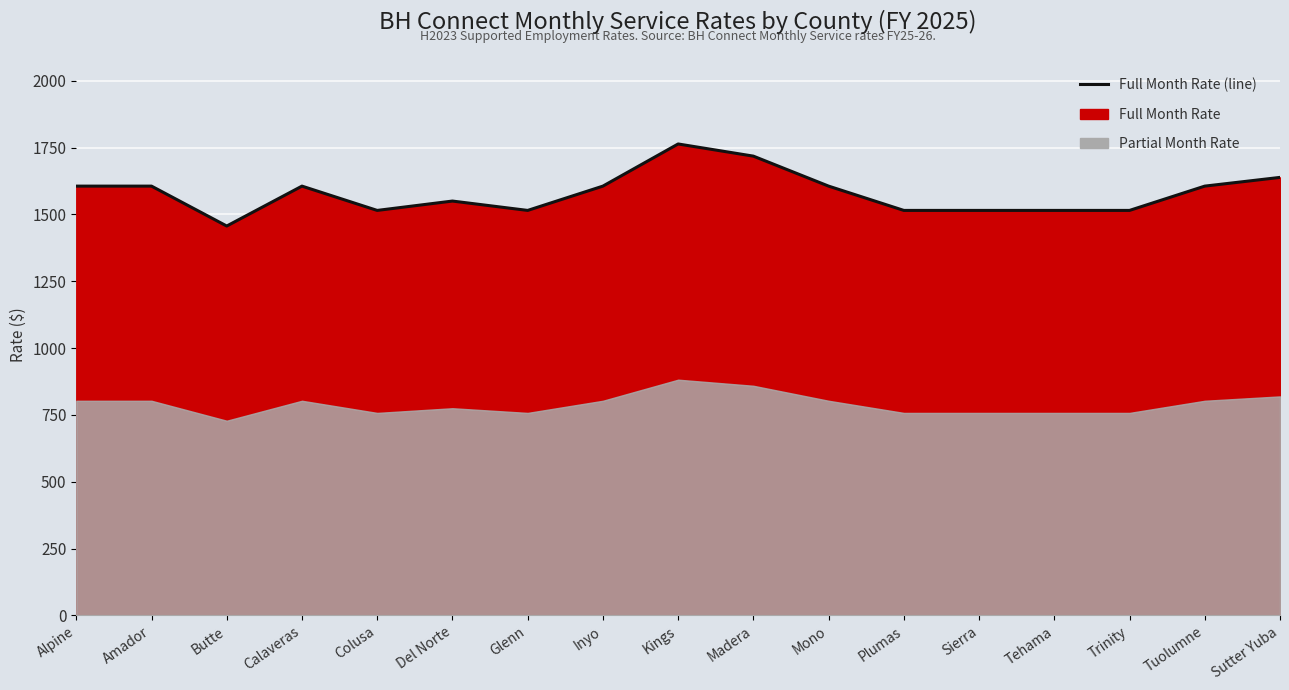

What is the label of the 11th point from the right?

Glenn